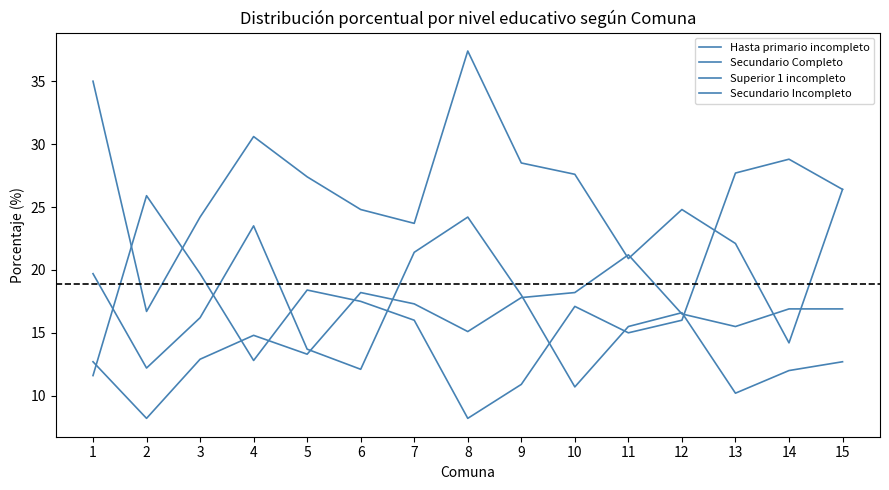

How many lines are shown in the chart?

4